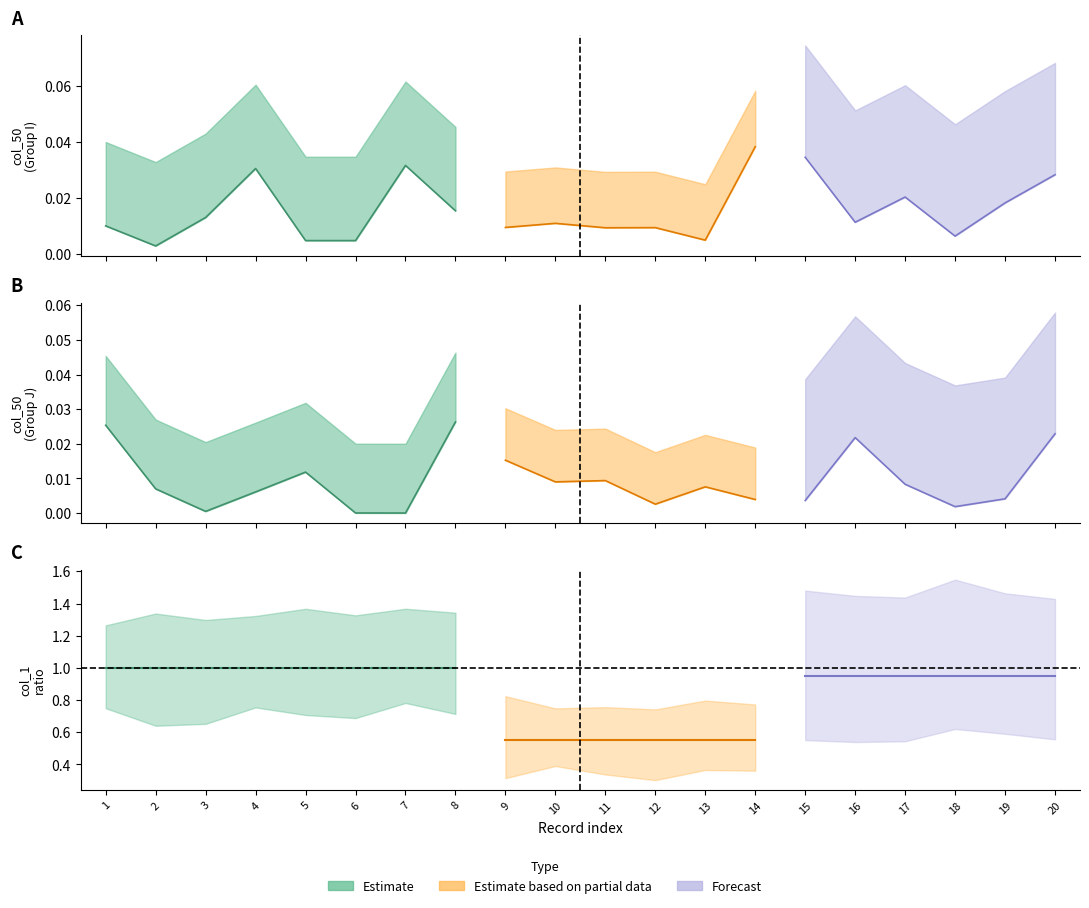

What is the greatest value displayed?

1